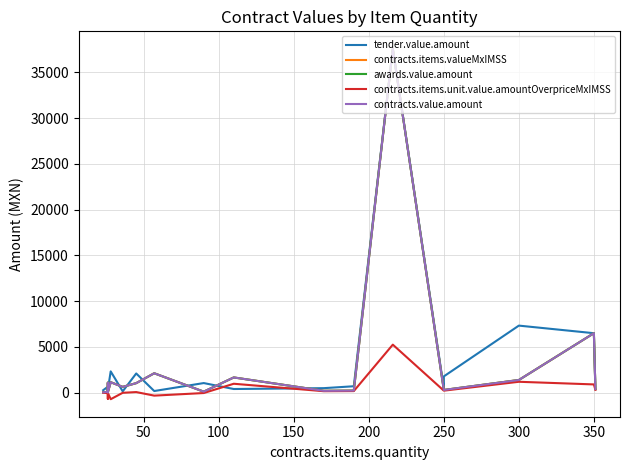

The contracts.value.amount series shows 6496.0 at 350. True or false?

True